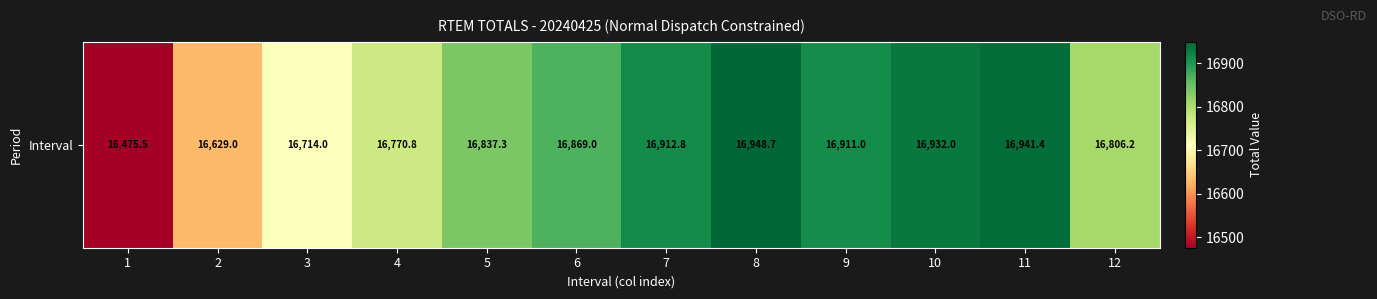

Is it true that the value at 1 is 16475.5?

True